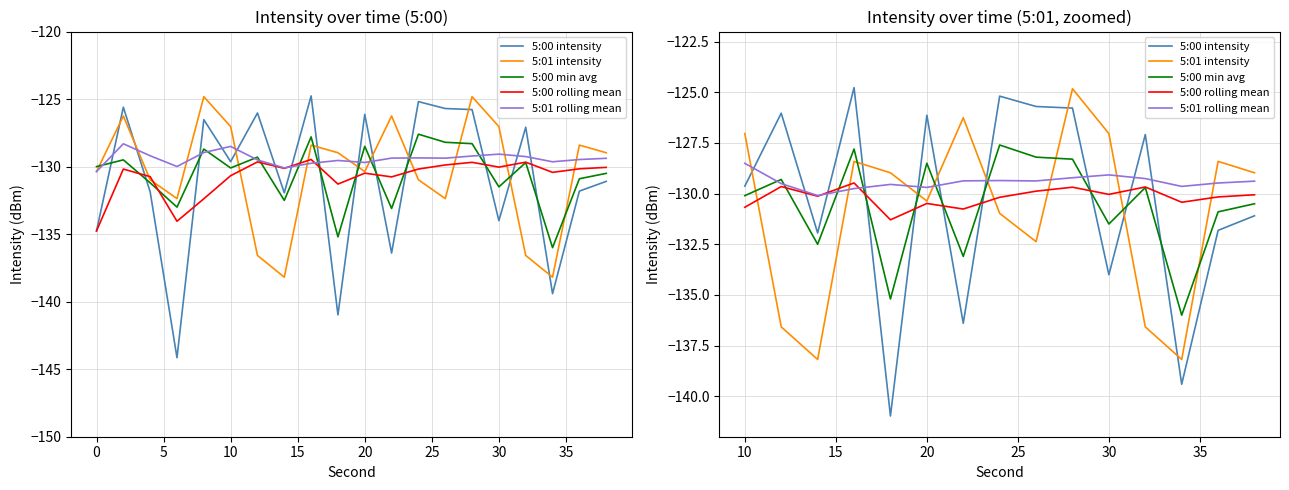

What are all the series names shown in the legend?

5:00 intensity, 5:01 intensity, 5:00 min avg, 5:00 rolling mean, 5:01 rolling mean